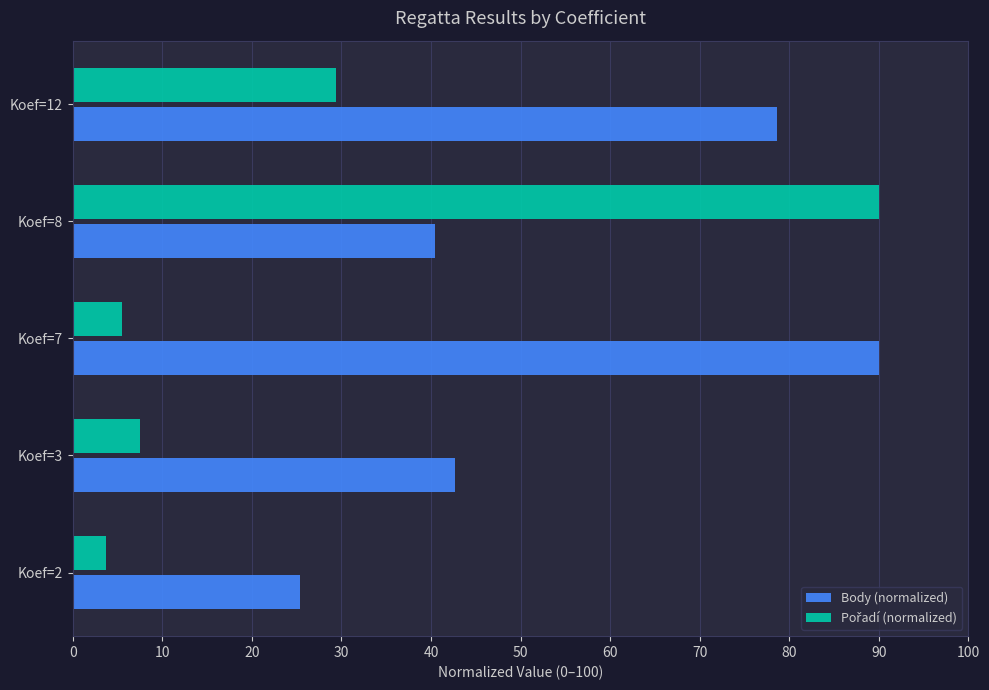

At which category is the sum across all series the highest?

Koef=8